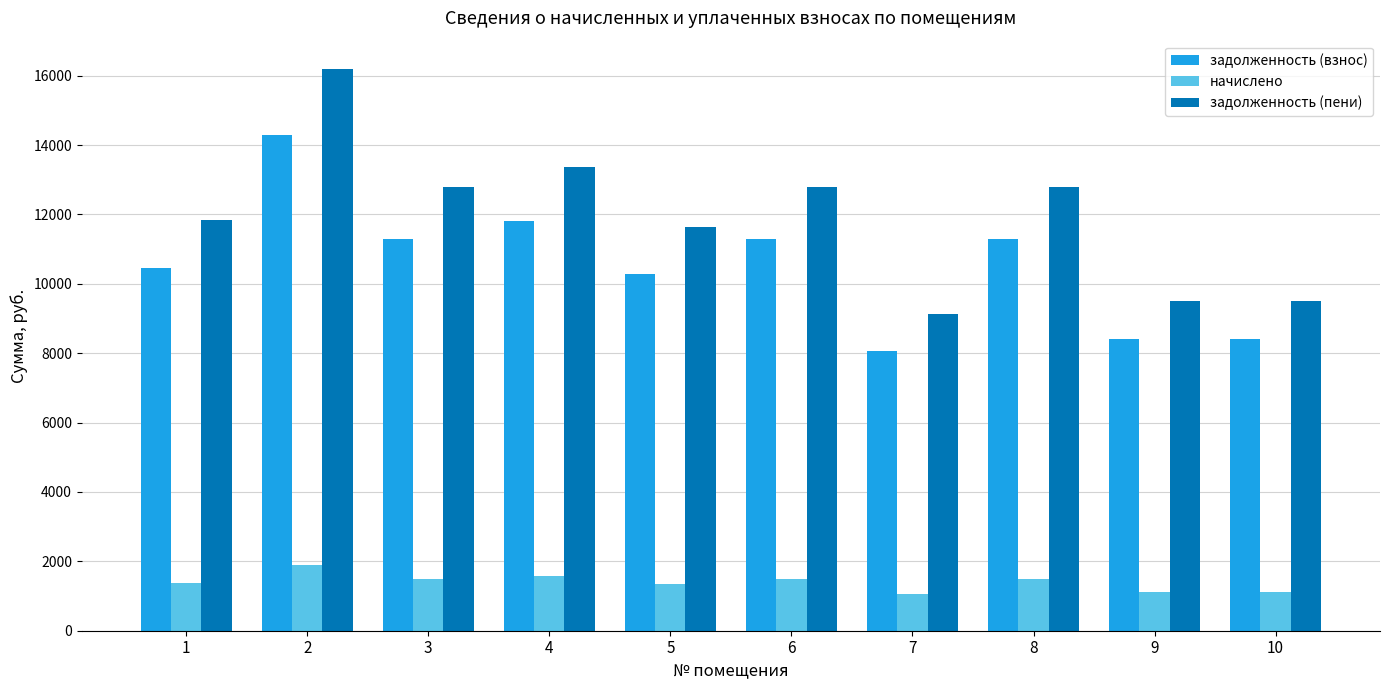

At 3, list the series in order from largest to smallest.

задолженность (пени), задолженность (взнос), начислено